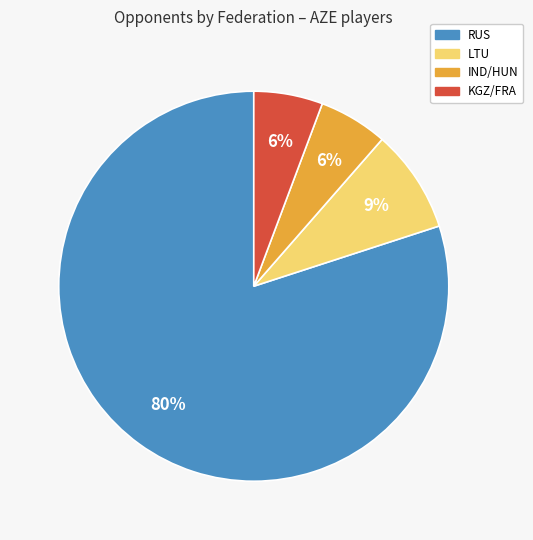

Approximately how many times larger is the value at LTU compared to RUS?

0.1